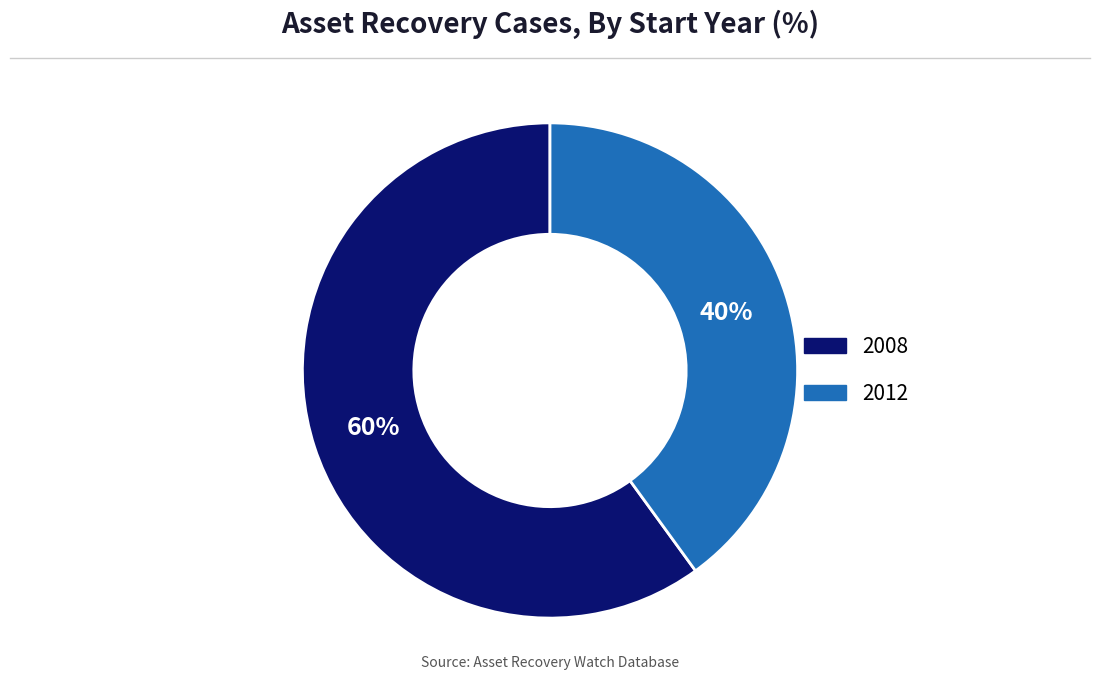

To the nearest percent, what is the difference between the largest and smallest slice percentages?

20%